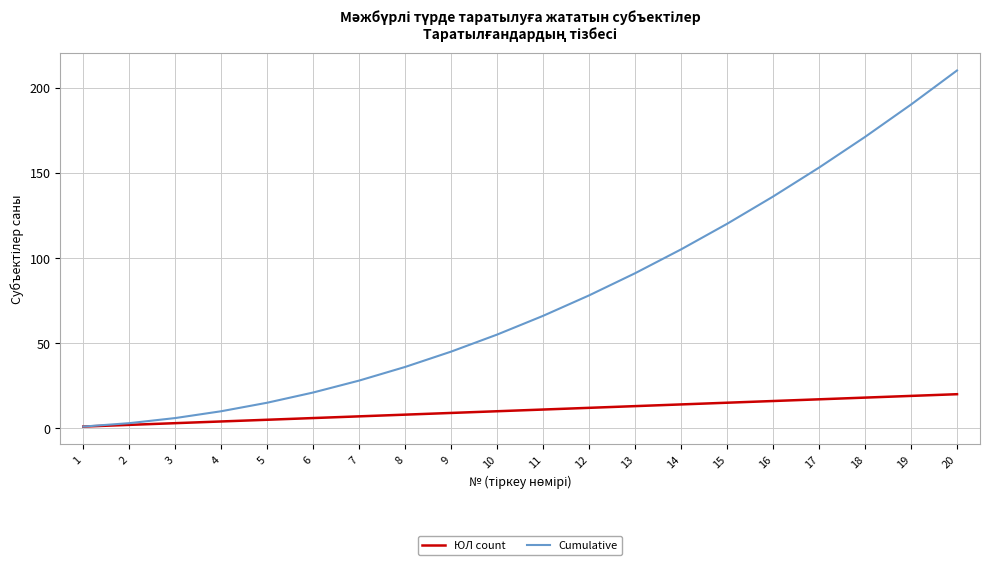

The ЮЛ count series shows 7 at 18. True or false?

False